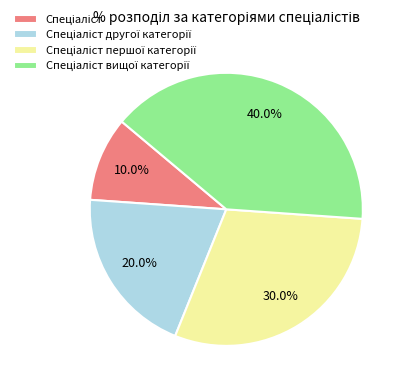

Is there any slice that represents more than half of the pie?

No